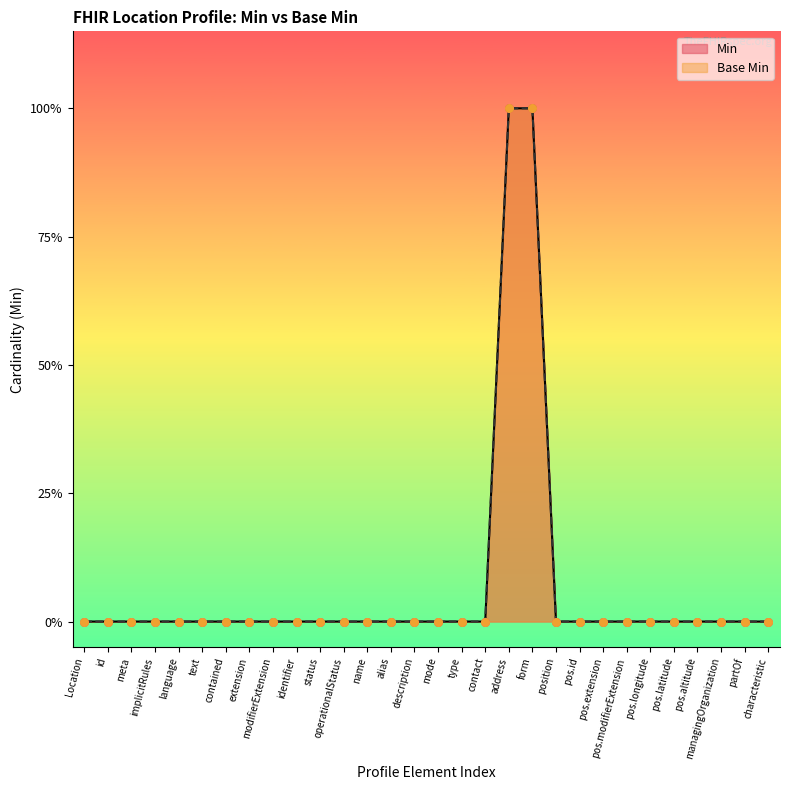

Which series has the largest total across all categories?

Min